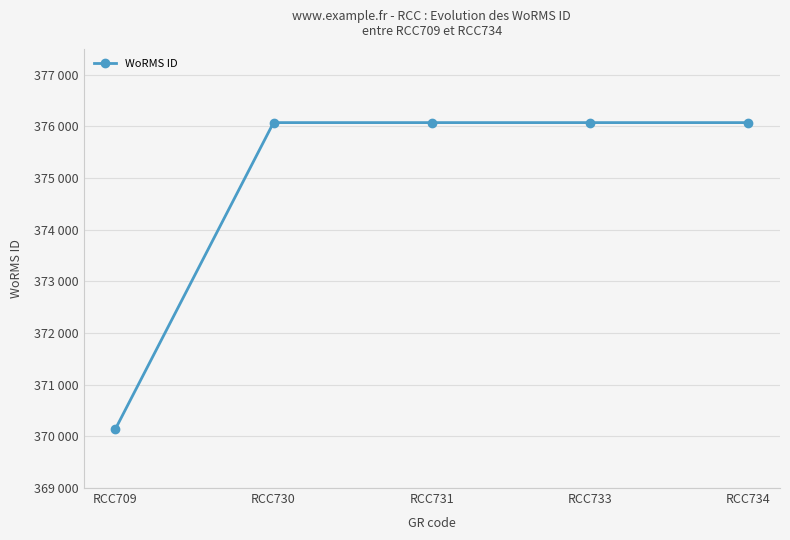

List the labels in order of value, largest first.

RCC730, RCC731, RCC733, RCC734, RCC709